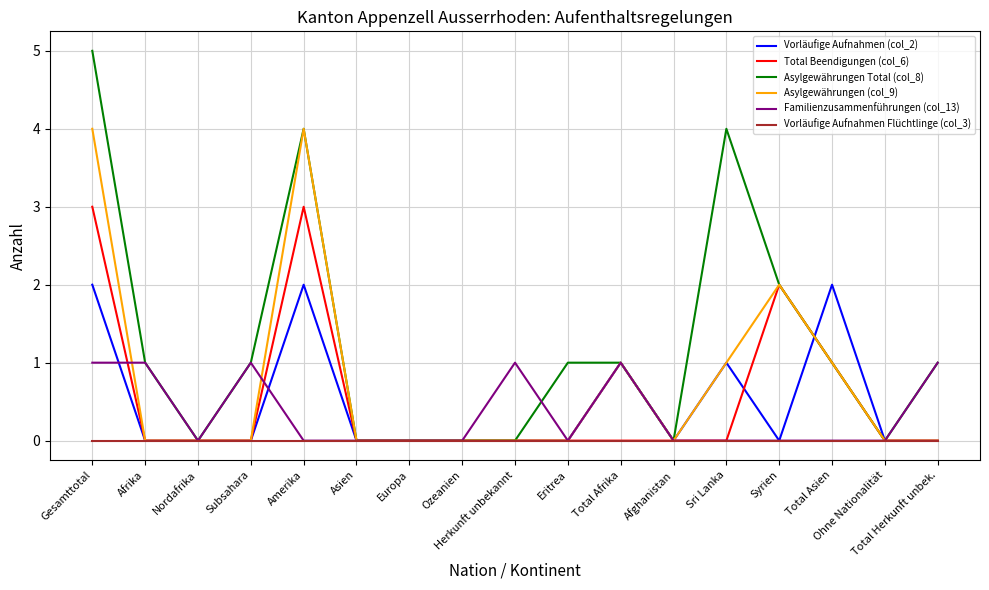

What is the maximum value shown in the chart?

5